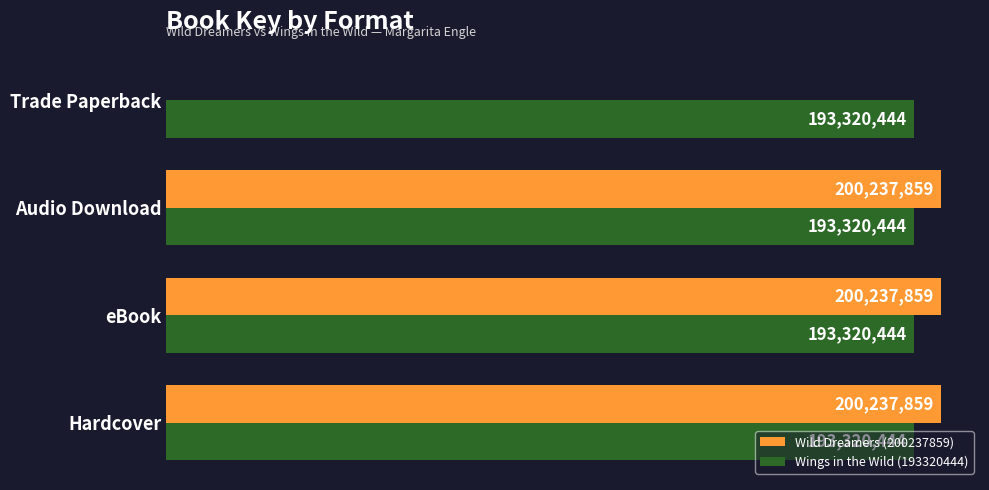

Rank the series by their average value, from lowest to highest.

Wings in the Wild (193320444), Wild Dreamers (200237859)